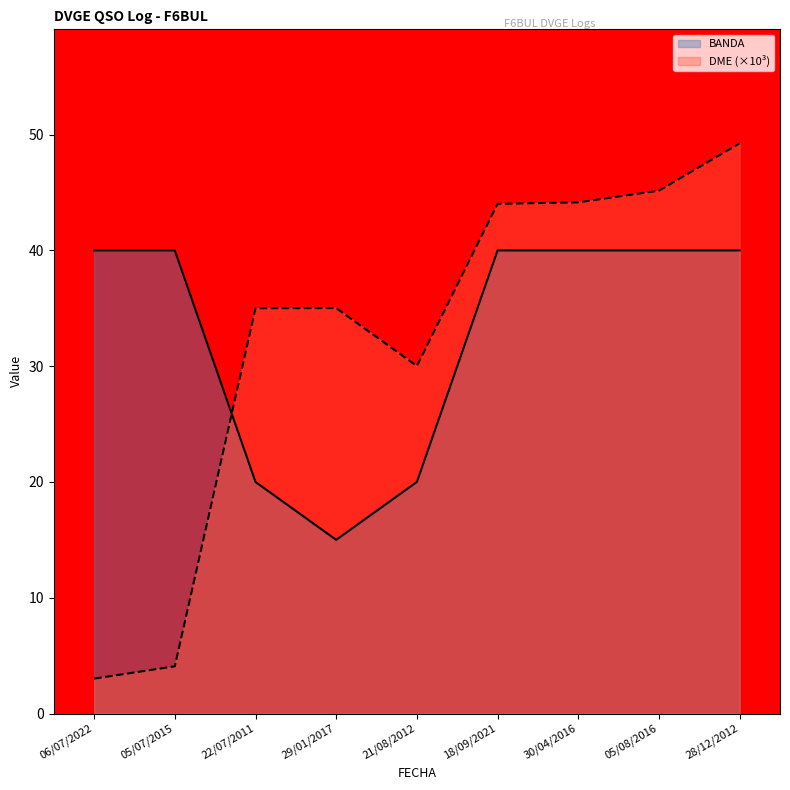

How many interior local valleys does the BANDA series have?

1